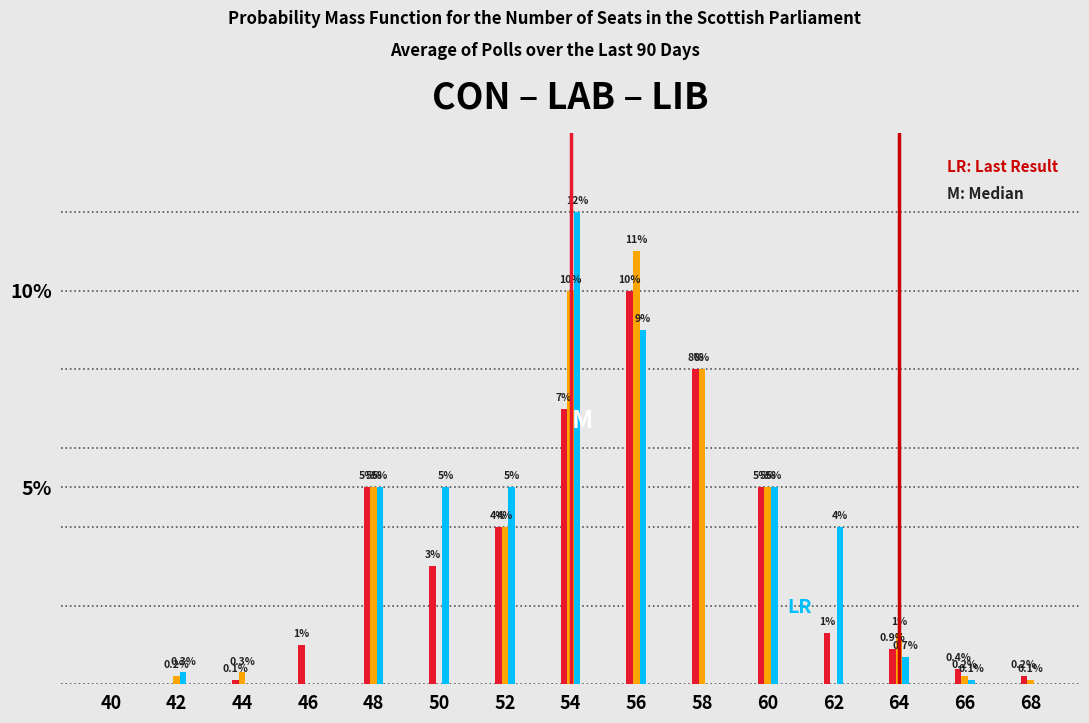

Reading right to left, what are all the values shown in this chart?

CON: 68=0.2	66=0.4	64=0.9	62=1.3	60=5.0	58=8.0	56=10.0	54=7.0	52=4.0	50=3.0	48=5.0	46=1.0	44=0.1	42=0.0	40=0.0
LAB: 68=0.1	66=0.2	64=1.3	62=0.0	60=5.0	58=8.0	56=11.0	54=10.0	52=4.0	50=0.0	48=5.0	46=0.0	44=0.3	42=0.2	40=0.0
LIB: 68=0.0	66=0.1	64=0.7	62=4.0	60=5.0	58=0.0	56=9.0	54=12.0	52=5.0	50=5.0	48=5.0	46=0.0	44=0.0	42=0.3	40=0.0